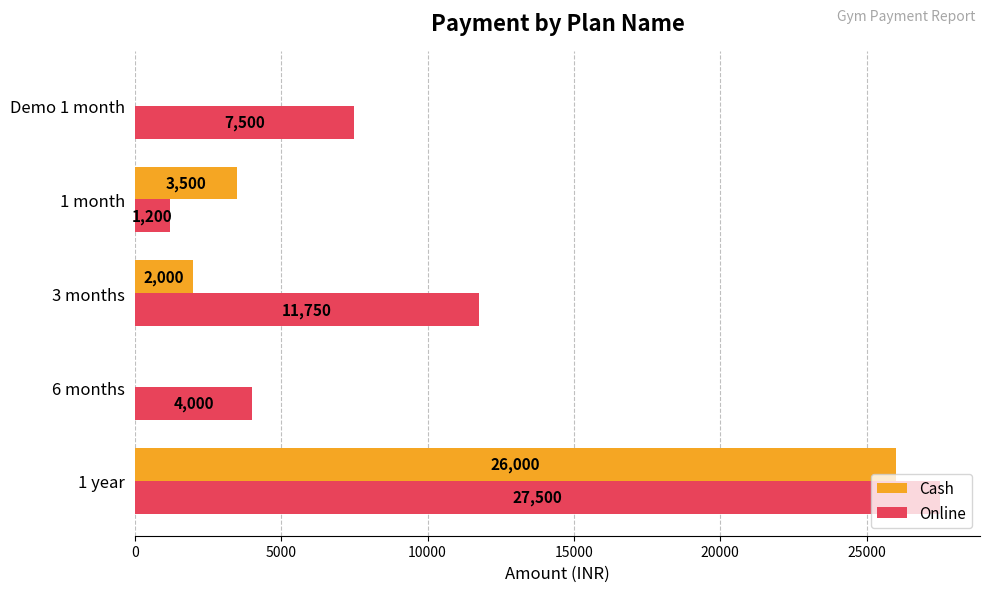

What is the maximum value shown in the chart?

27500